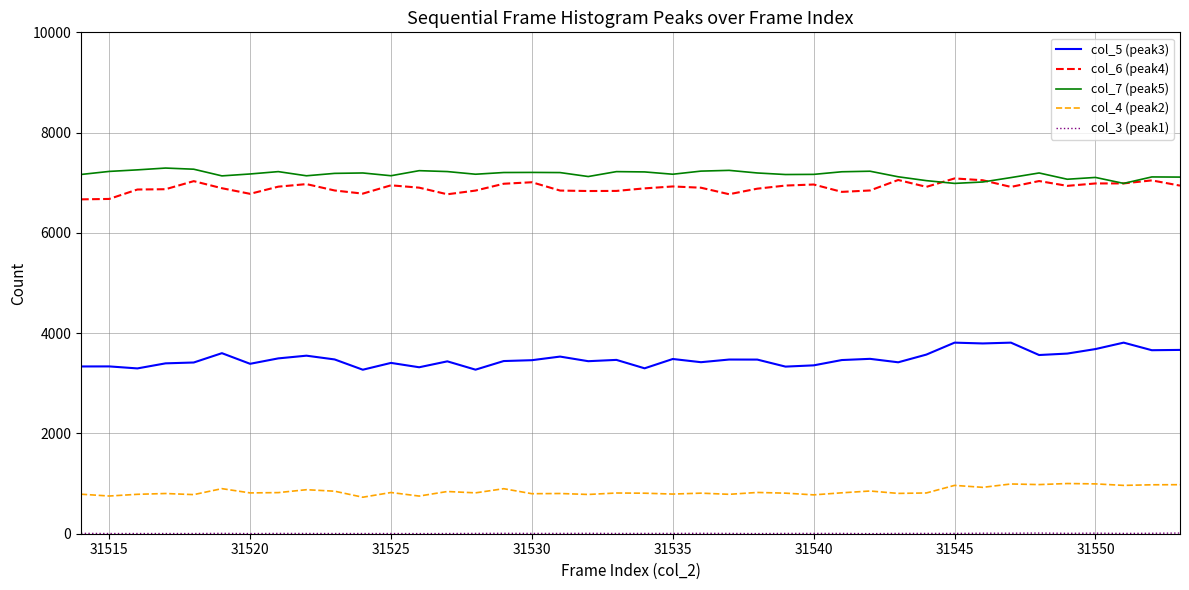

True or false: col_5 (peak3) and col_7 (peak5) intersect in this chart.

False